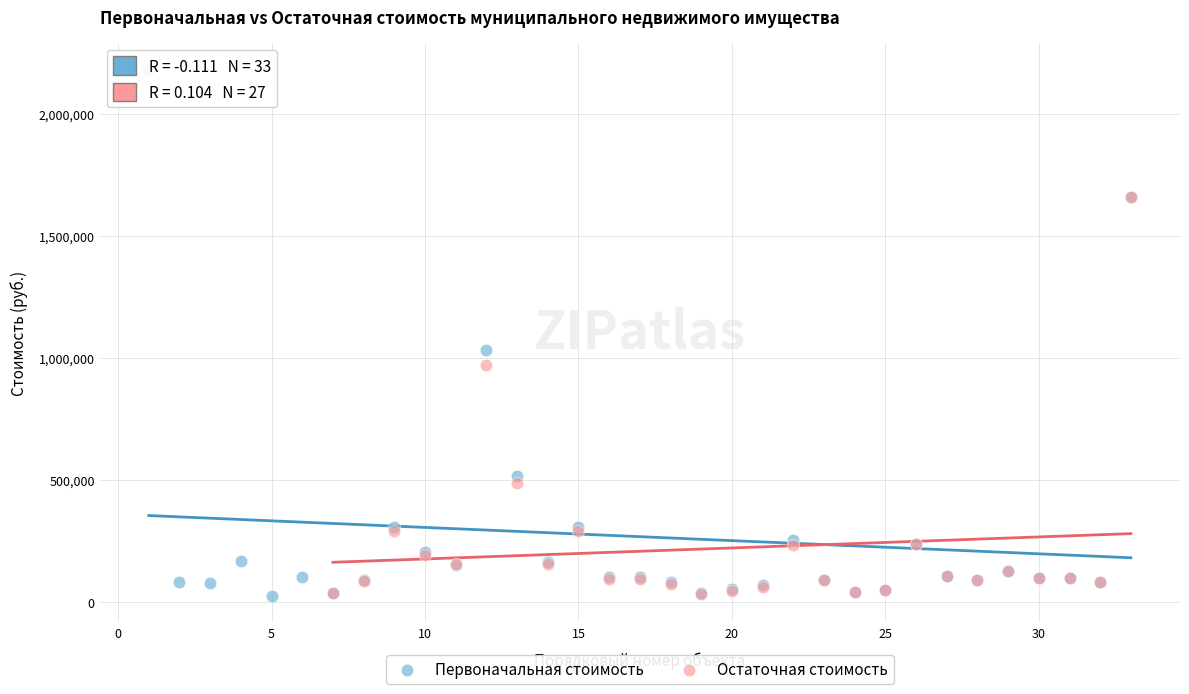

Which series reaches the maximum Y coordinate?

Первоначальная стоимость